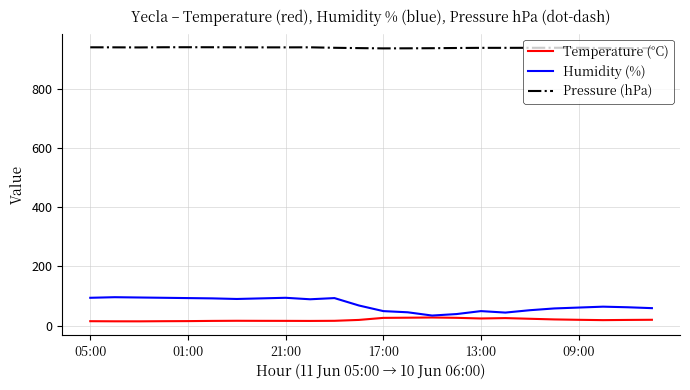

What is the minimum value for Temperature (°C)?

14.4